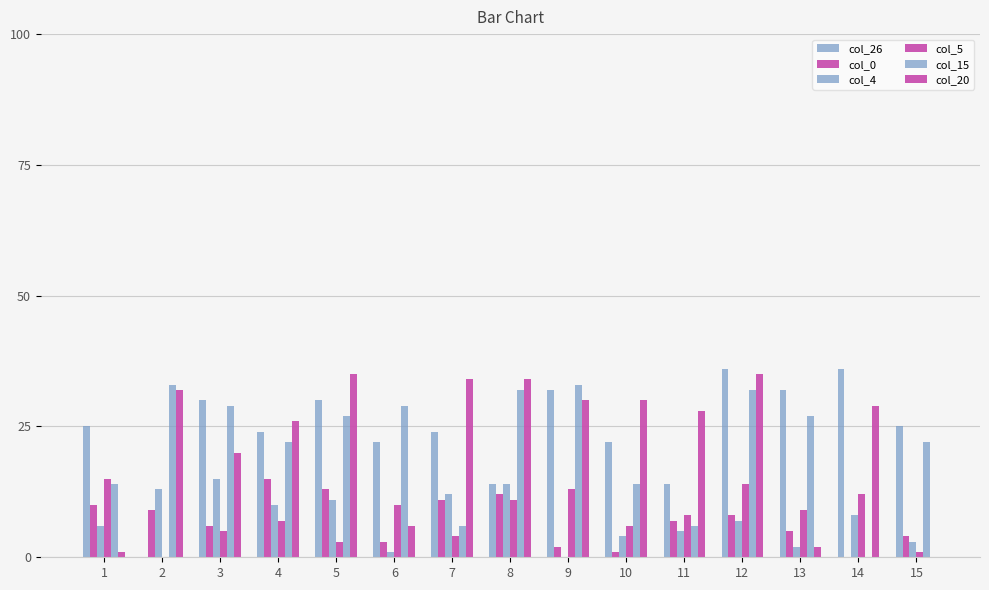

How many groups of bars are there?

15